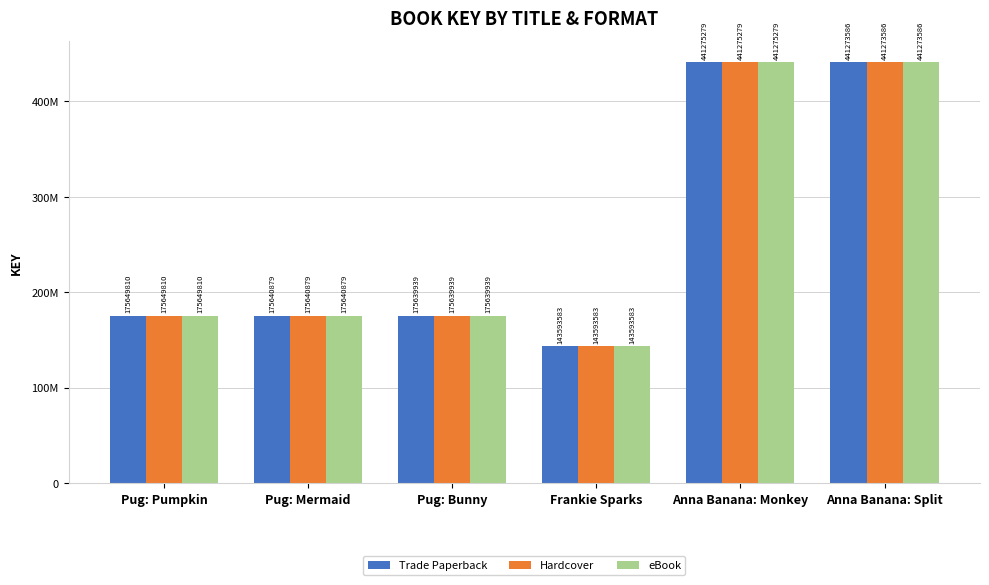

Where does the eBook series first go above 175649810?

Anna Banana: Monkey